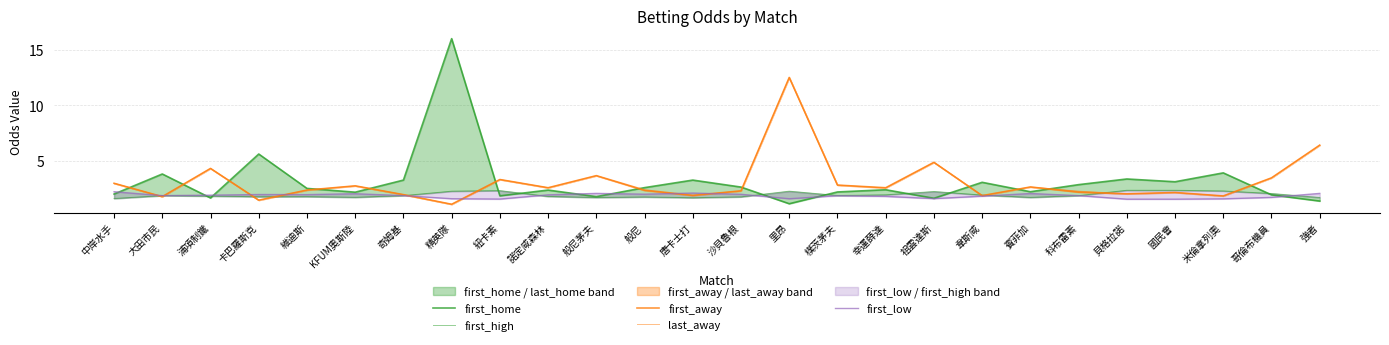

Which series has the largest range (max minus min)?

first_home